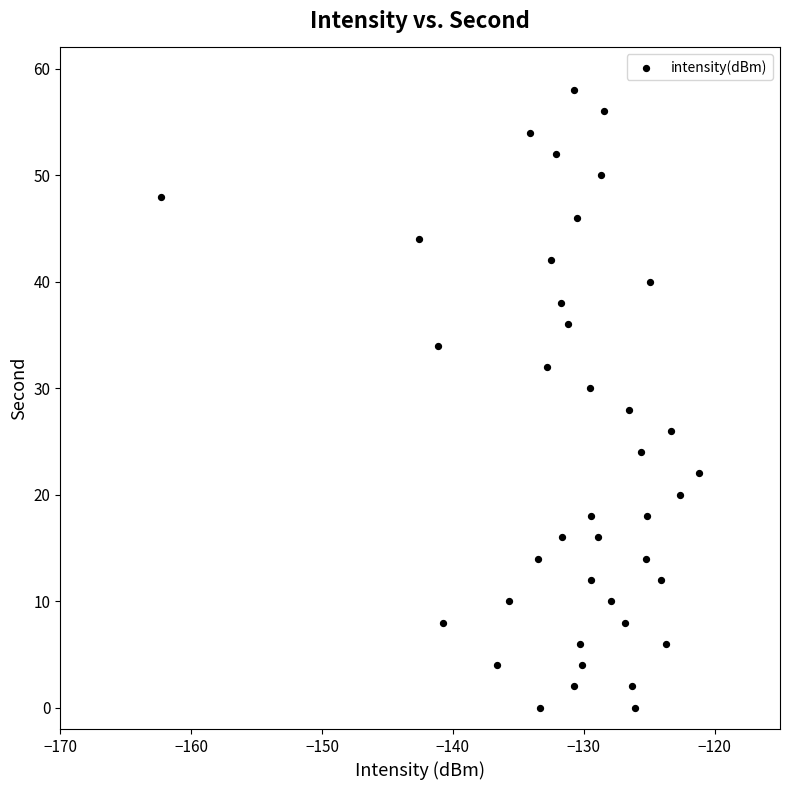

What is the range of Y values (max minus min)?

58